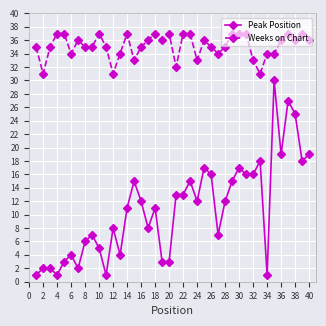

True or false: Weeks on Chart has more than 1 interior local peaks.

True